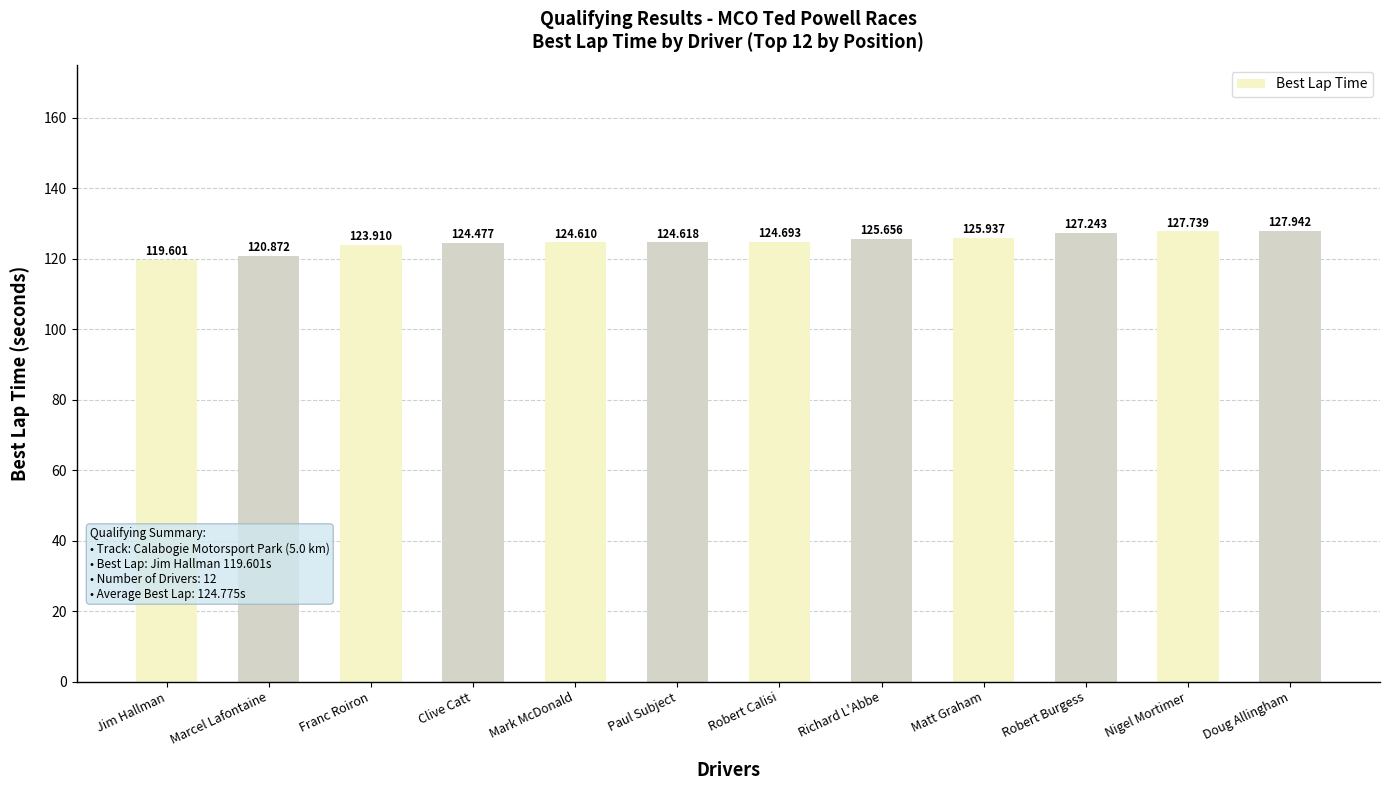

List the labels in order of value, largest first.

Doug Allingham, Nigel Mortimer, Robert Burgess, Matt Graham, Richard L'Abbe, Robert Calisi, Paul Subject, Mark McDonald, Clive Catt, Franc Roiron, Marcel Lafontaine, Jim Hallman